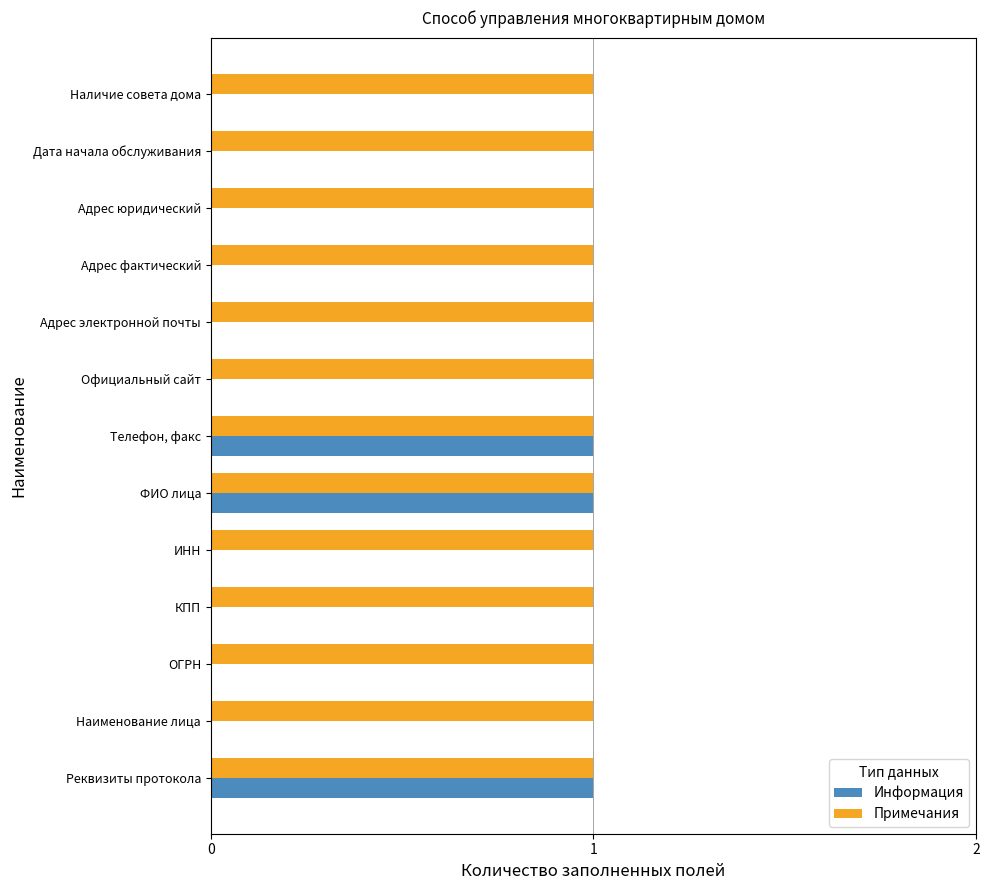

Which series changed the most between Реквизиты протокола and Наименование лица?

Информация